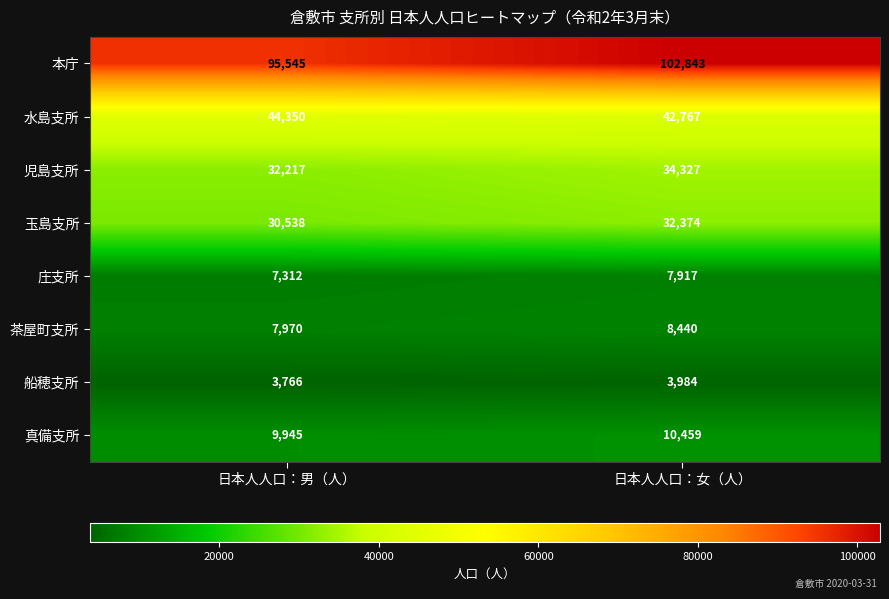

At which label is 本庁 closest to 99194?

日本人人口：男（人）